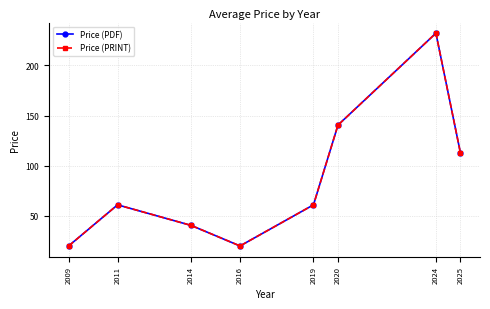

Is this an area chart (filled region under the line)?

No